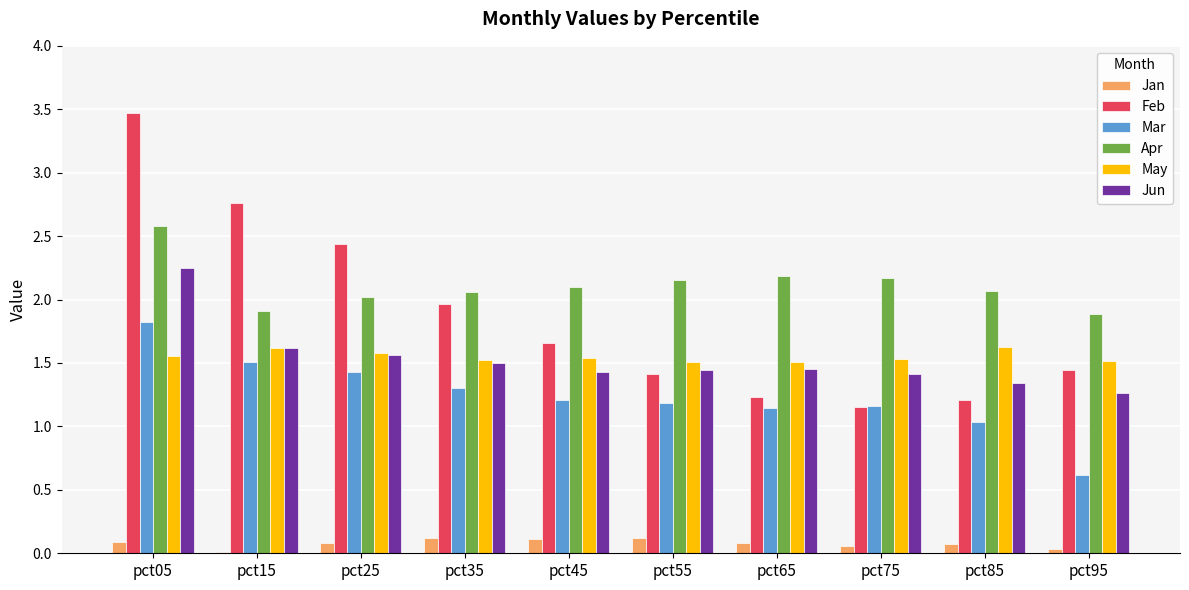

Which label corresponds to the largest value in the chart?

pct05